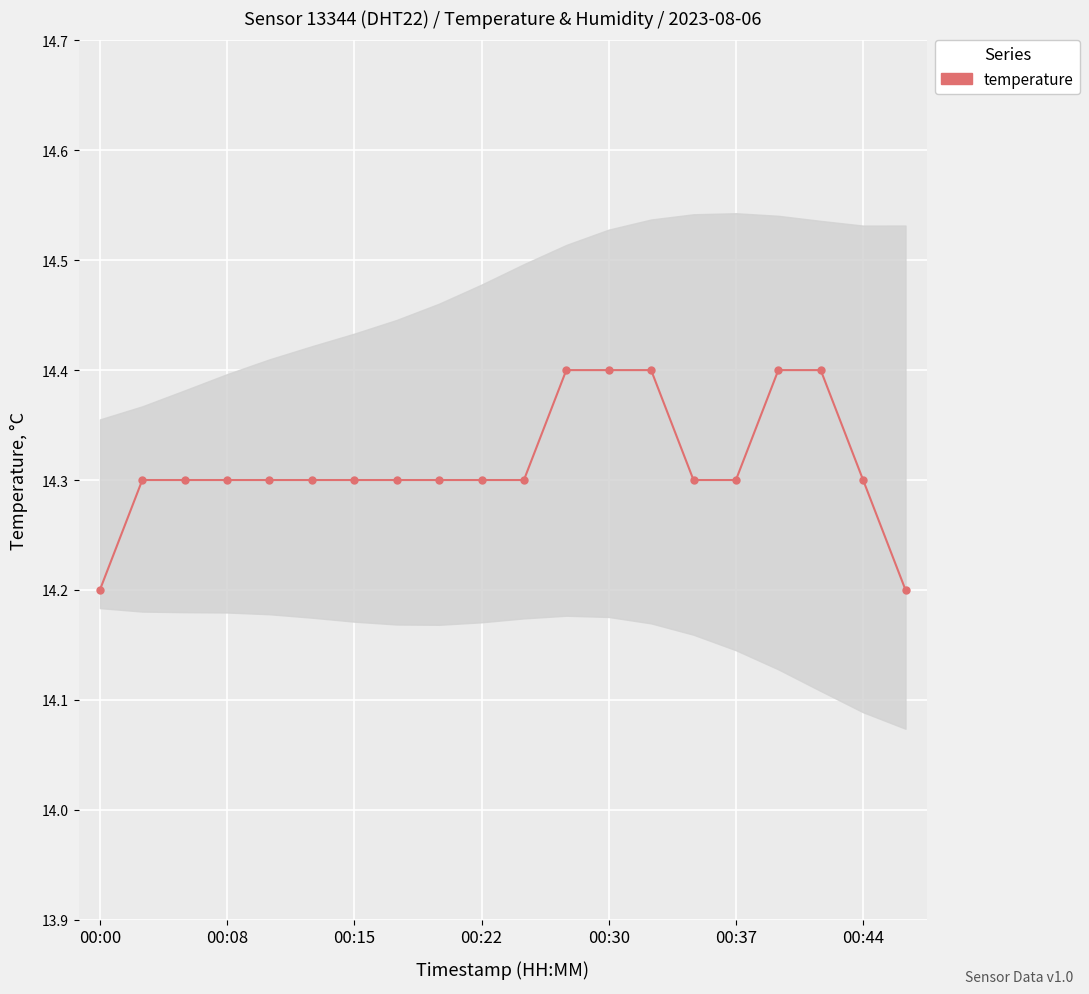

What is the average value?

14.3